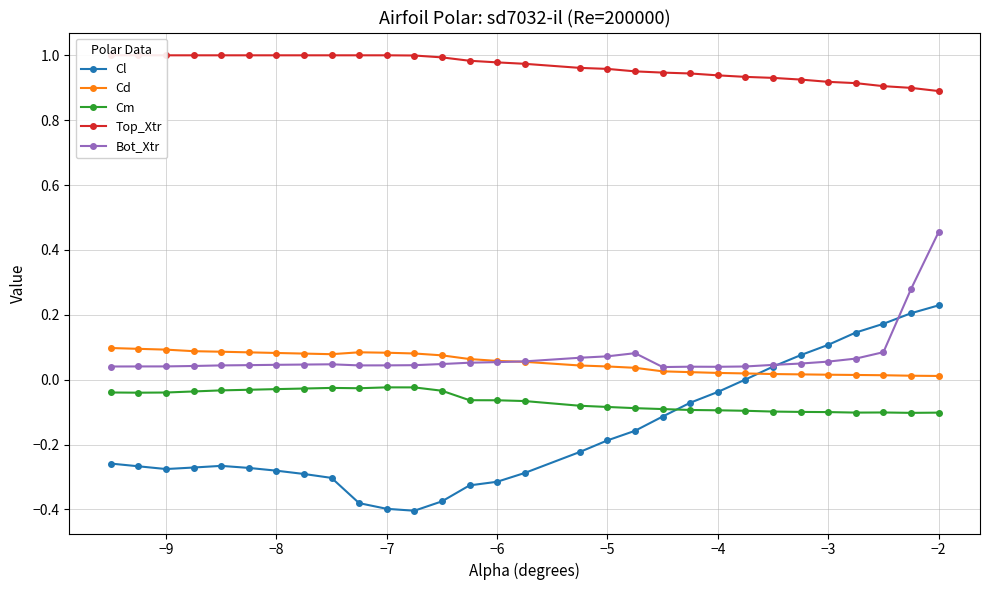

True or false: Cm and Top_Xtr cross at least once.

False